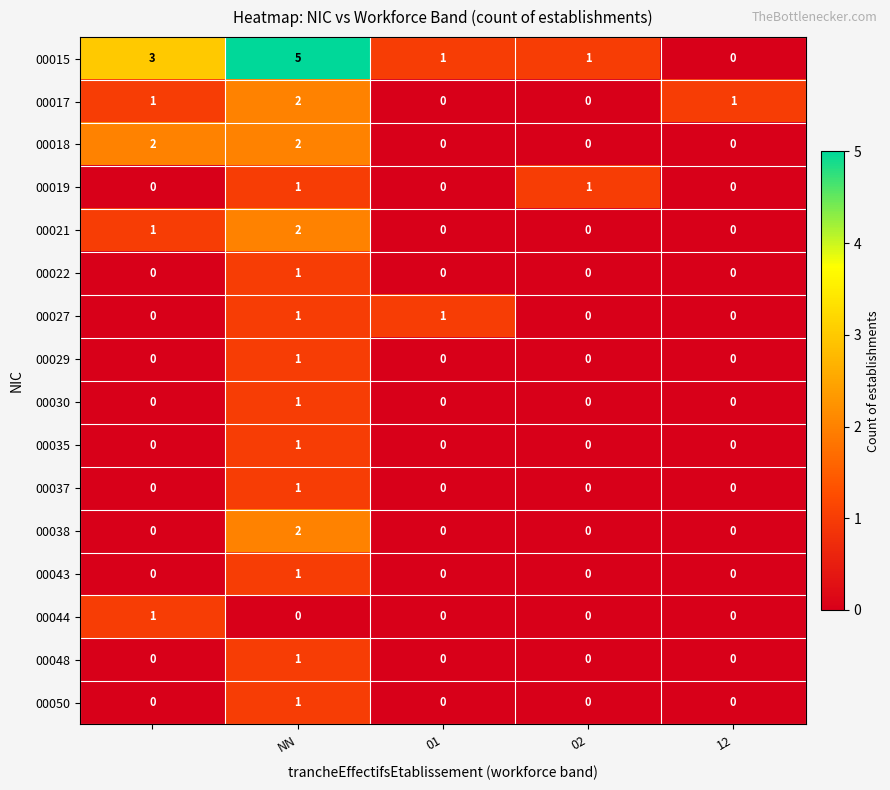

What is the maximum value shown in the chart?

5